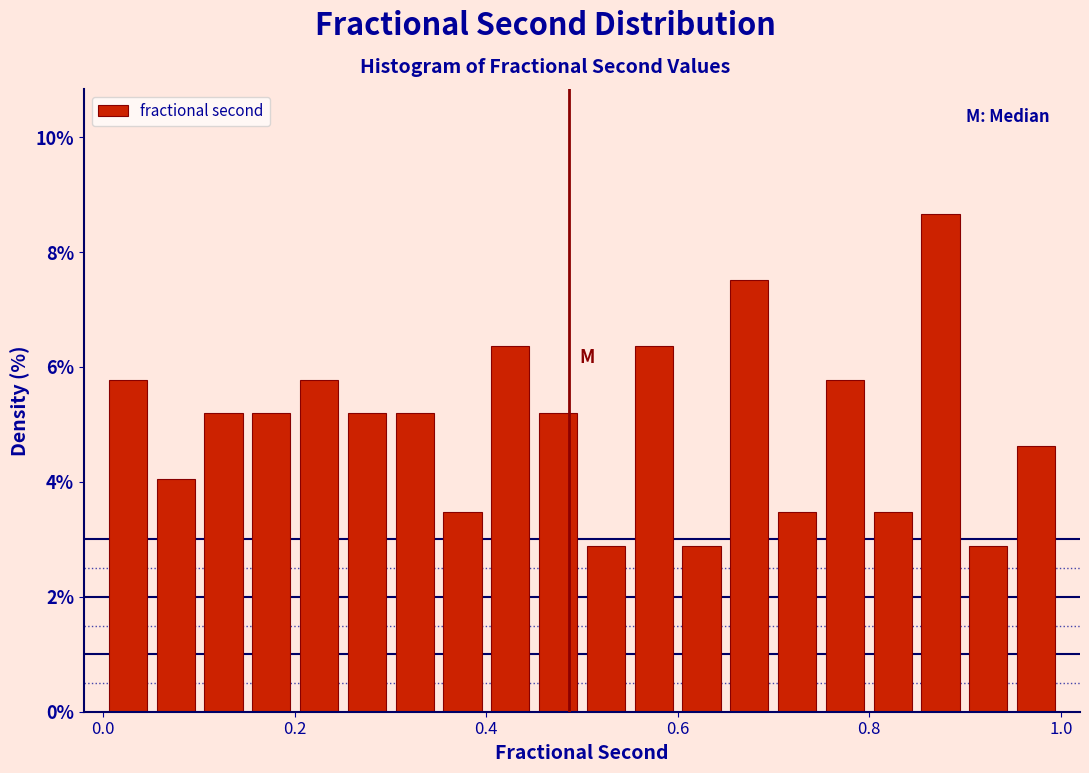

Read against the x-axis, roughly where is the centre of the tallest bar?

0.88